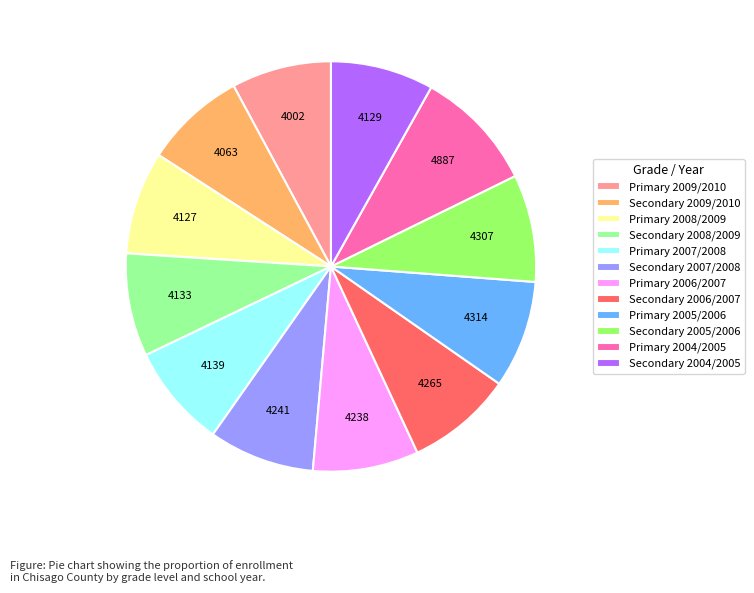

True or false: Primary 2007/2008 accounts for 8% of the total.

True